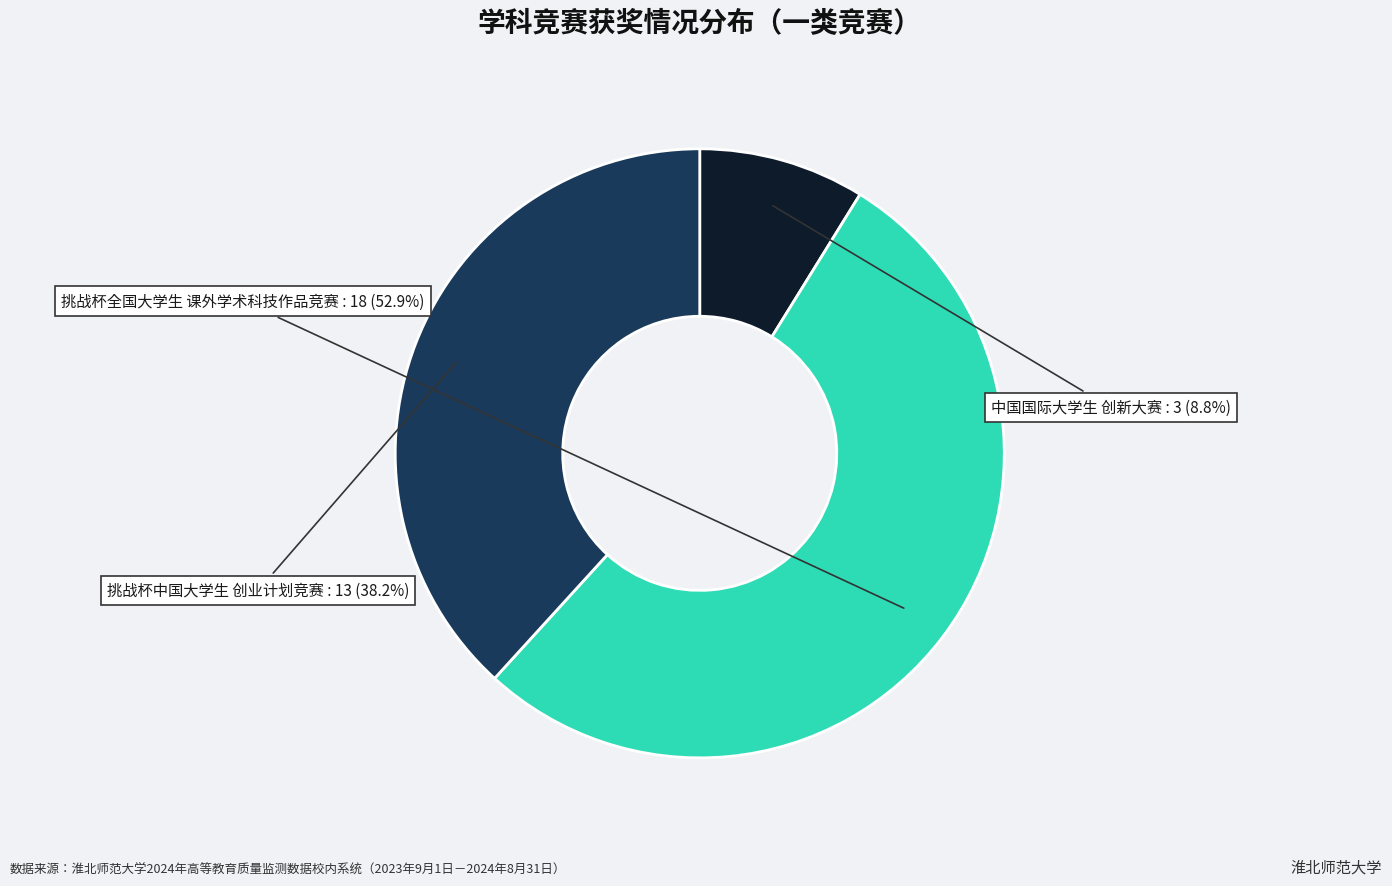

Which category has the biggest portion of the pie?

挑战杯全国大学生 课外学术科技作品竞赛